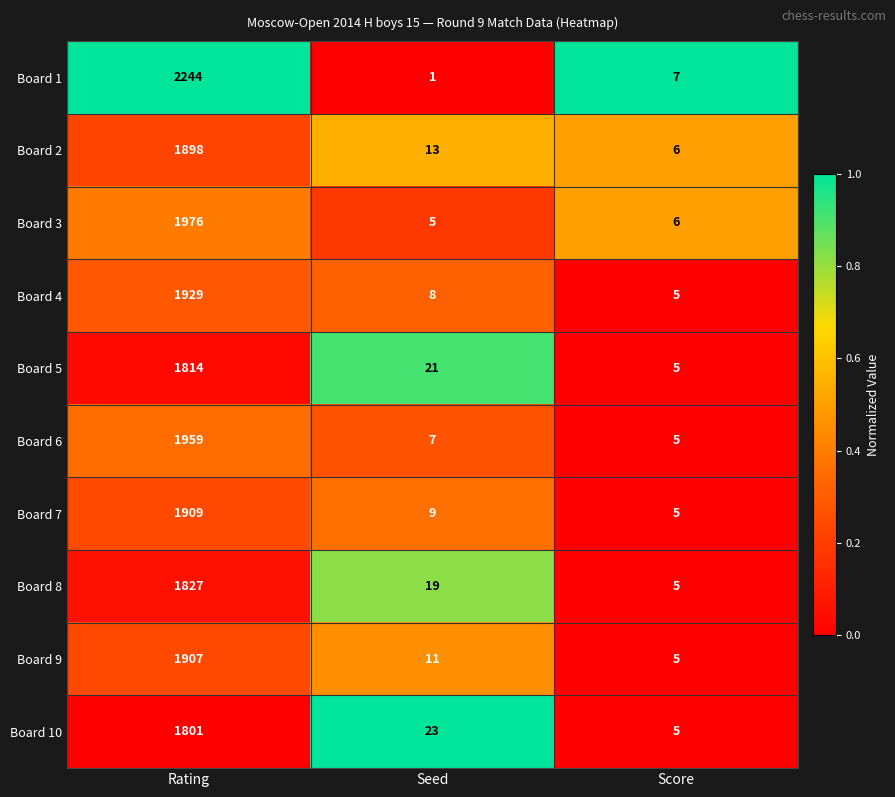

What is the difference between the maximum and minimum values in the Board 2 series?

1892